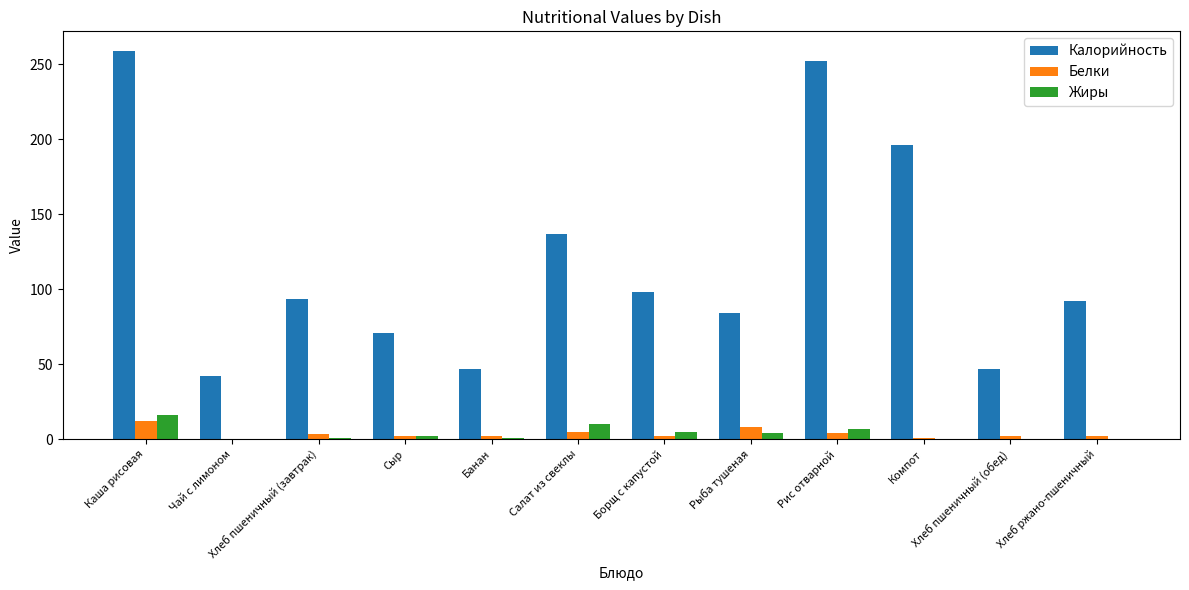

What is the sum of all Жиры values?

45.4